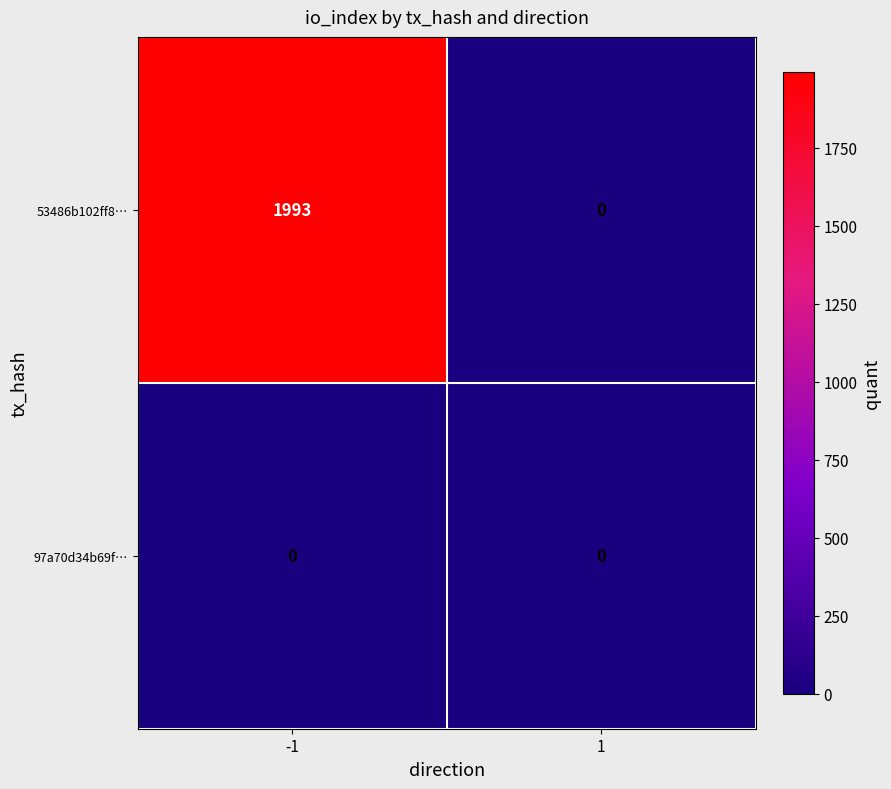

What is the greatest value displayed?

1993